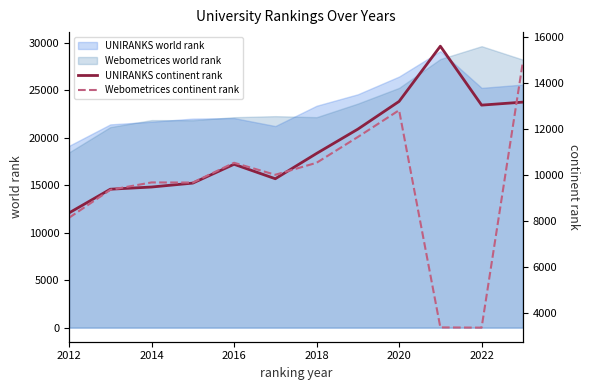

Which category has the lowest value in the UNIRANKS world rank series?

2012